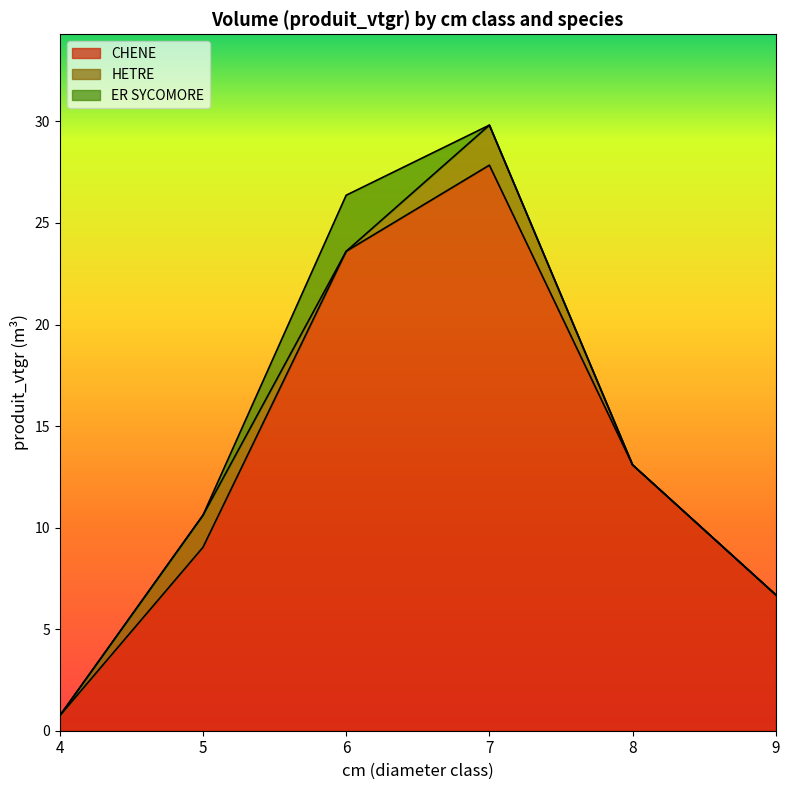

True or false: CHENE and ER SYCOMORE cross at least once.

False